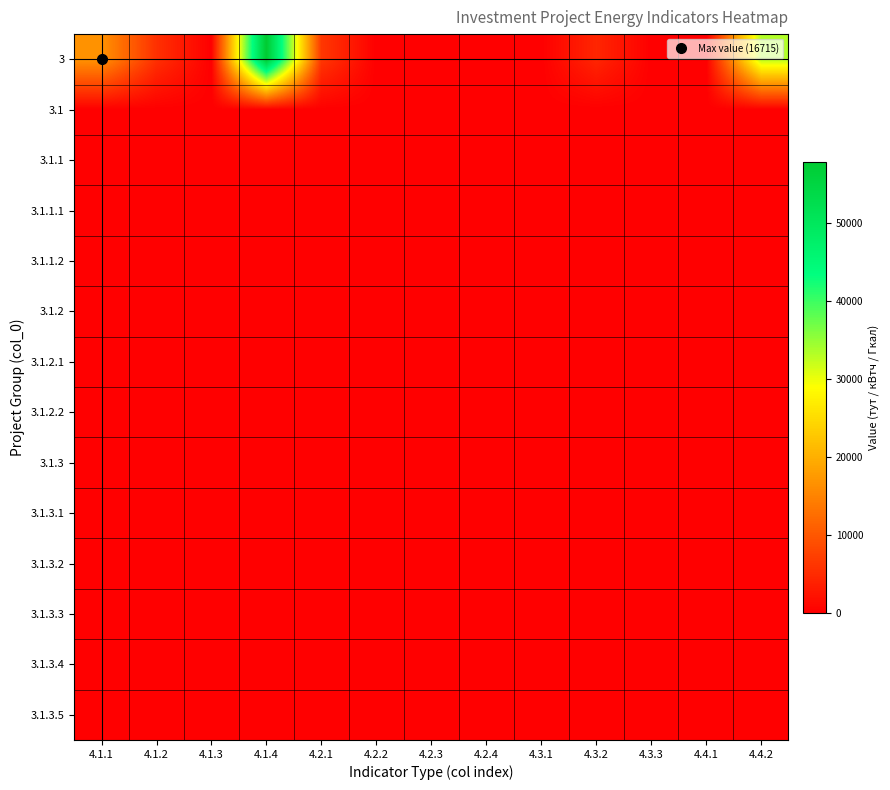

Which category has the lowest value across all series?

4.1.3